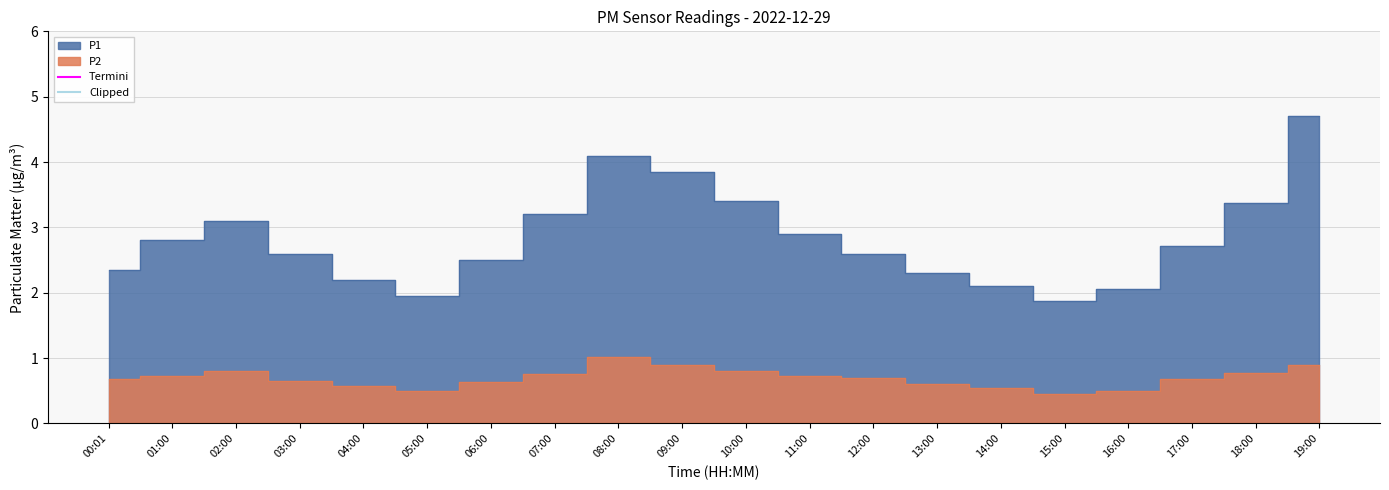

At which label does P1 first exceed 2?

00:01